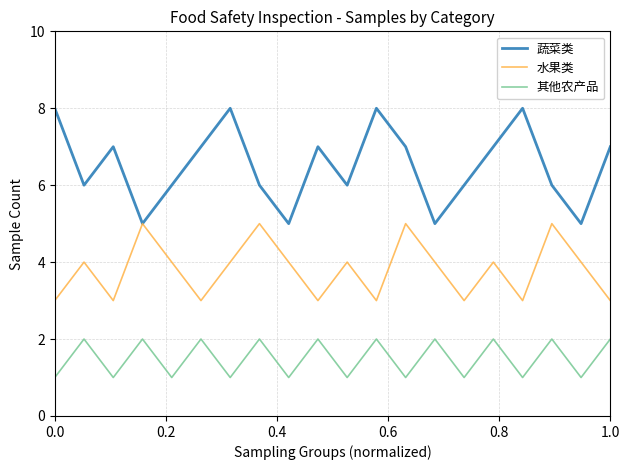

True or false: 水果类 and 其他农产品 cross at least once.

False